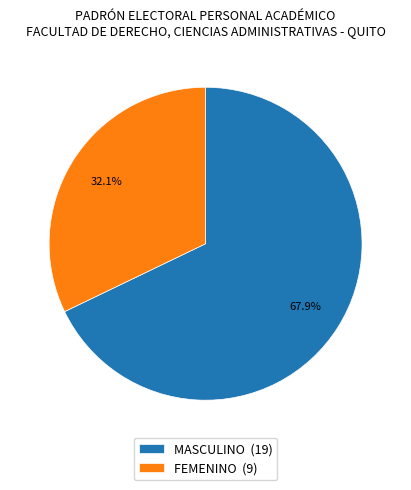

Approximately how many times larger is the value at MASCULINO compared to FEMENINO?

2.1